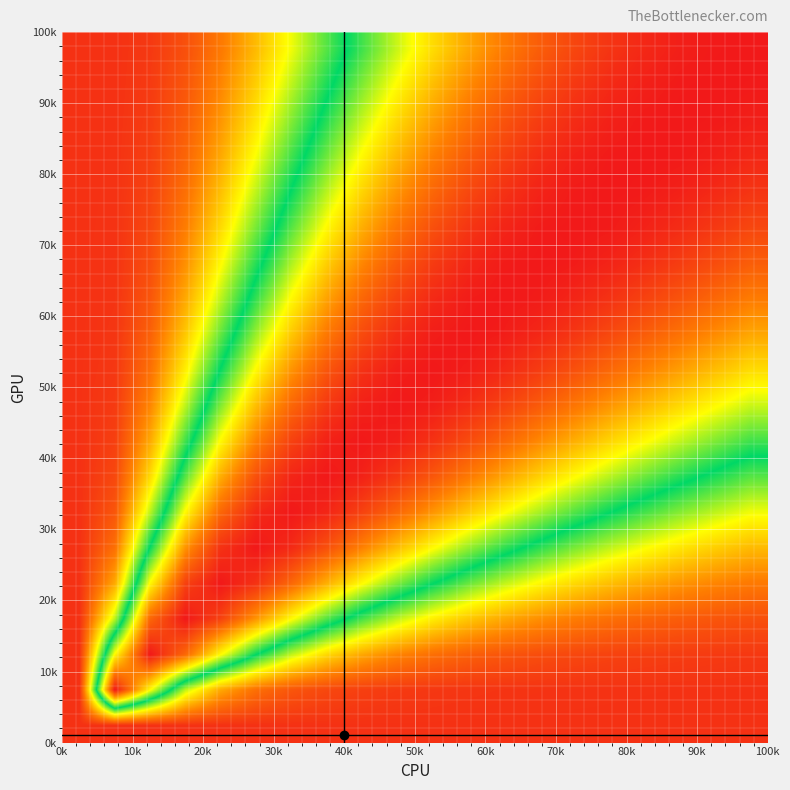

What is the maximum value shown in the chart?

1.0